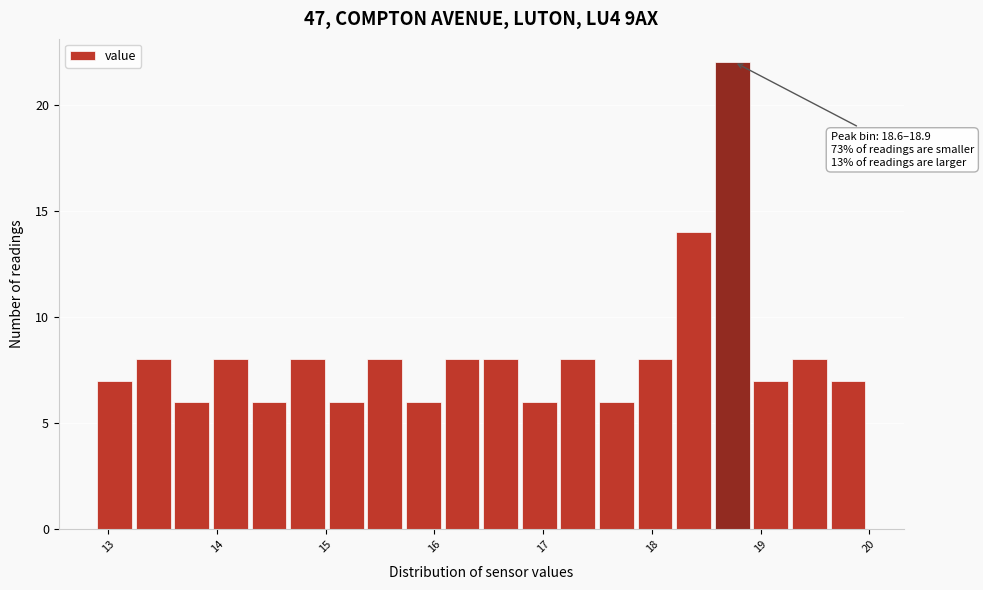

Around what value on the x-axis is the tallest bar? Give the approximate position of its centre, as read against the axis.

18.7